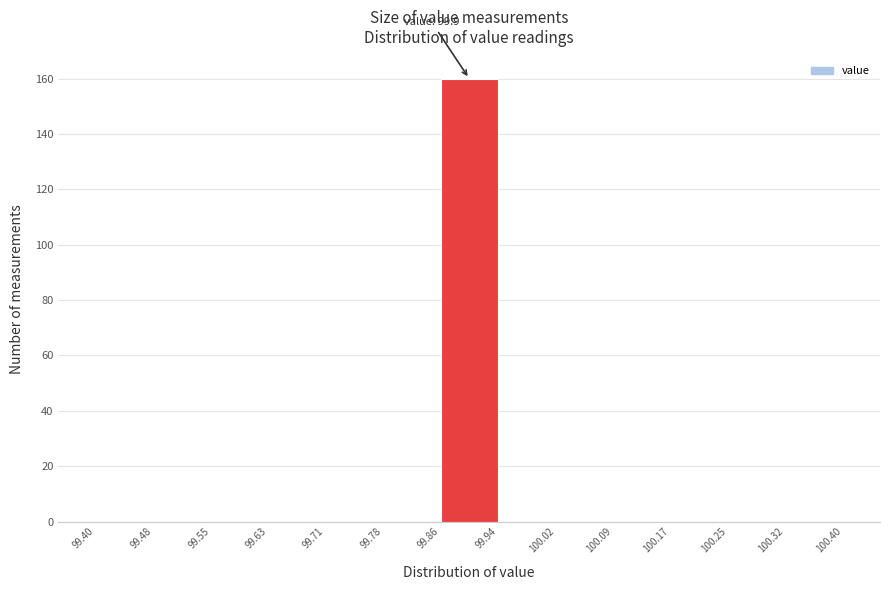

Which range on the x-axis has the tallest bar?

99.86 to 99.94